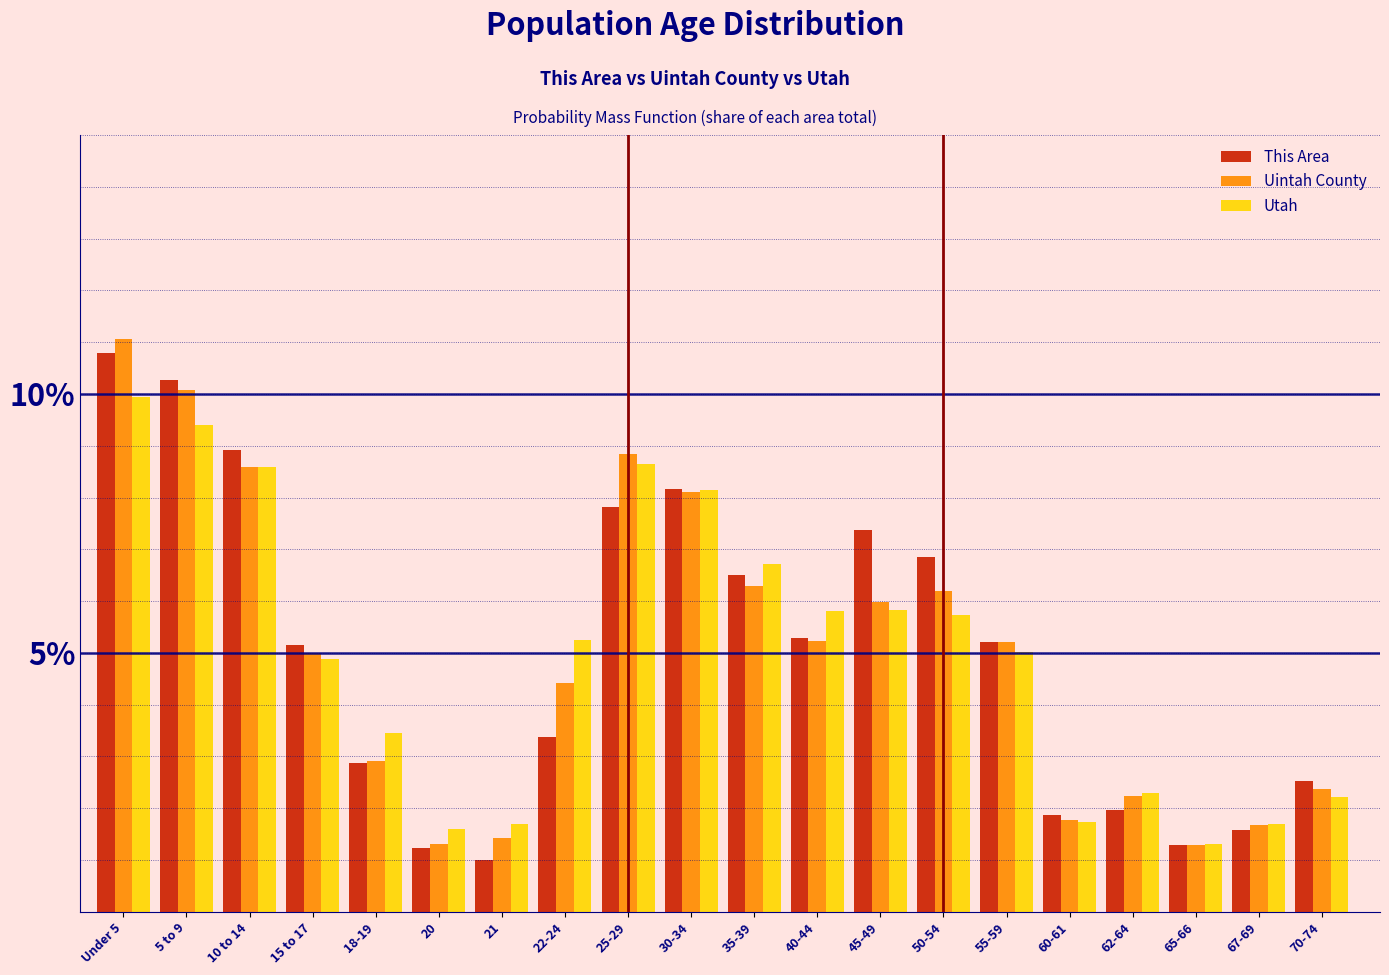

What is the approximate value of Uintah County at 45-49?

6.0